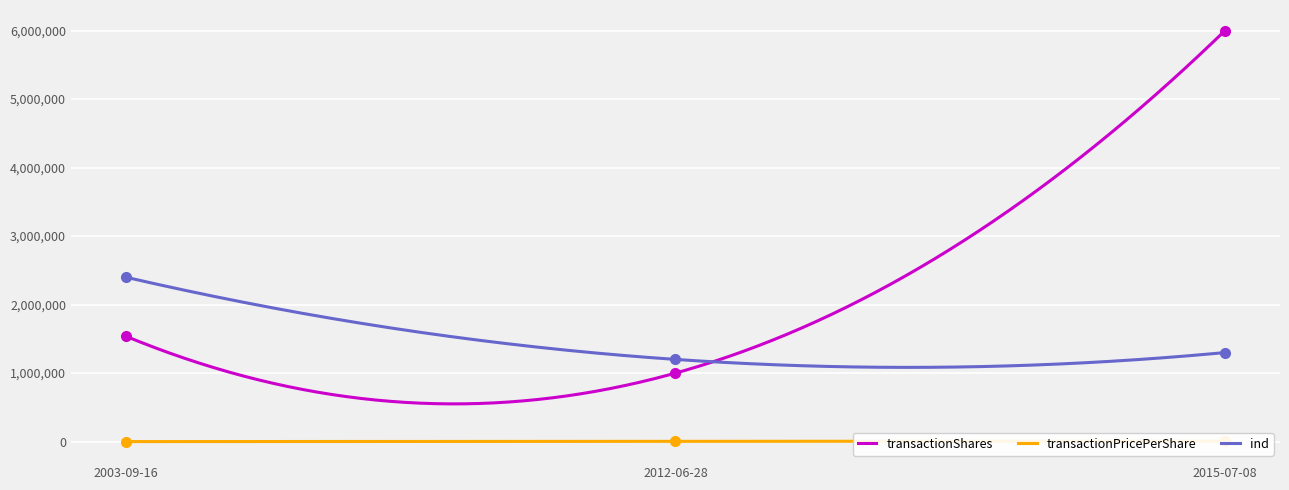

The value of transactionPricePerShare at 2003-09-16 is 390. True or false?

True